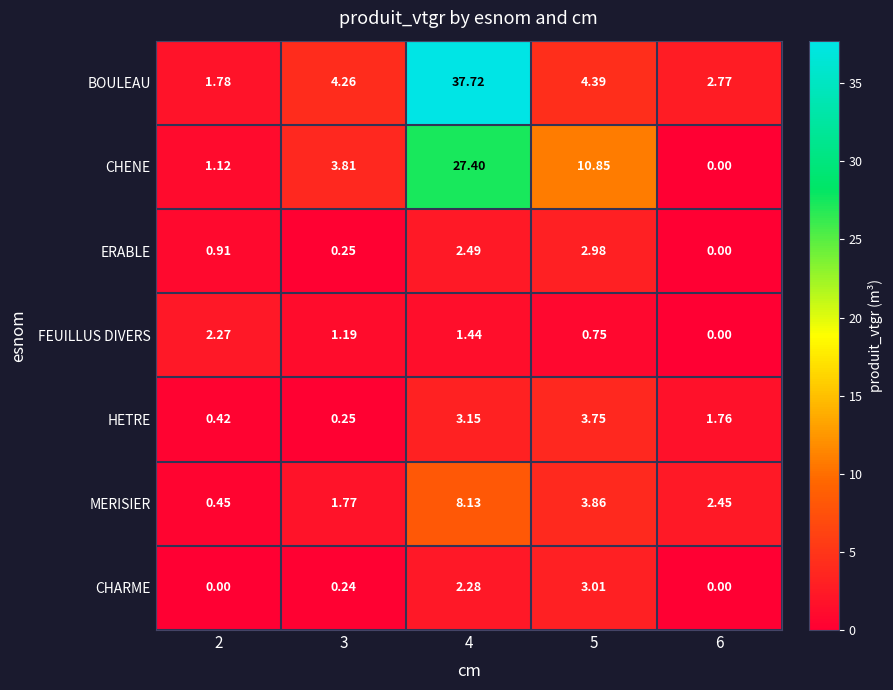

Rank the series by their maximum value, from lowest to highest.

FEUILLUS DIVERS, ERABLE, CHARME, HETRE, MERISIER, CHENE, BOULEAU